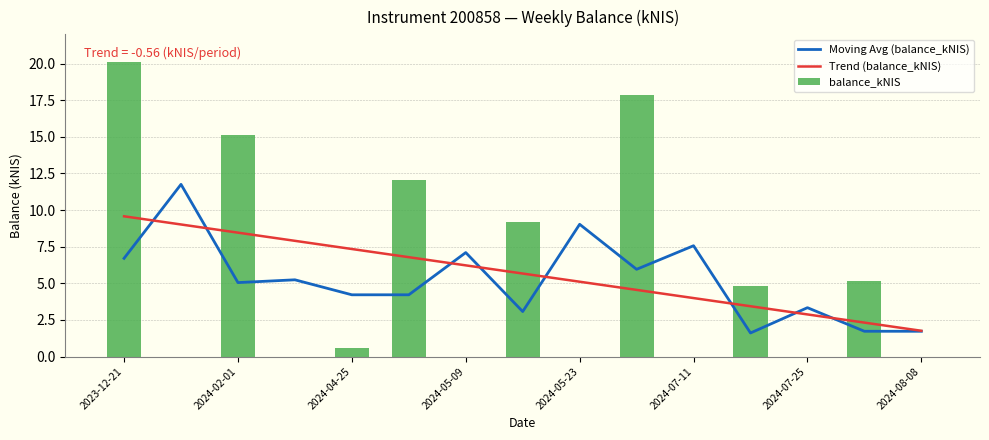

Which series has the largest range (max minus min)?

balance_kNIS